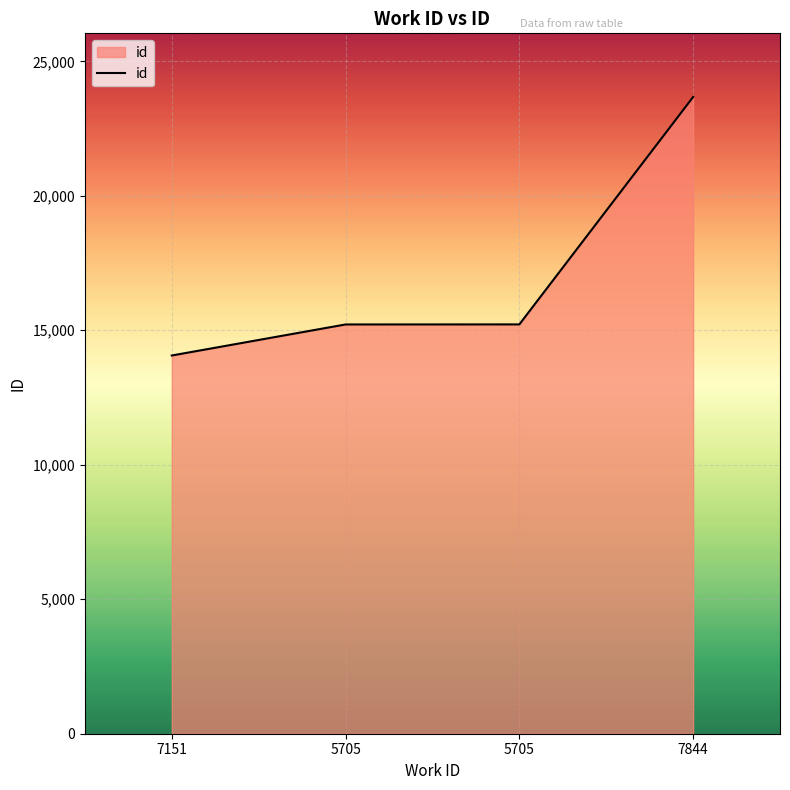

What is the ratio of the value at 7844 to the value at 7151?

1.7